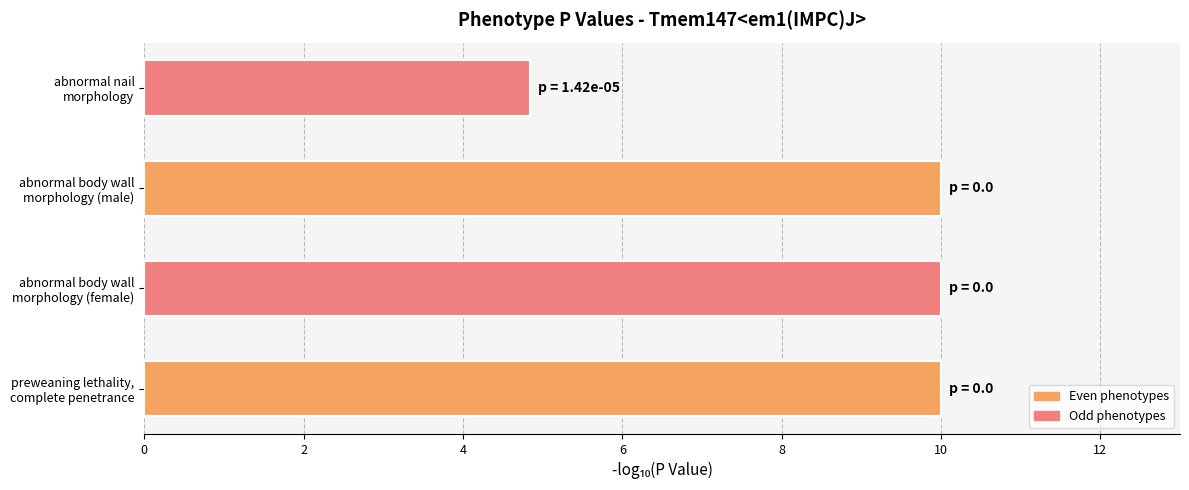

What is the average value?

8.7